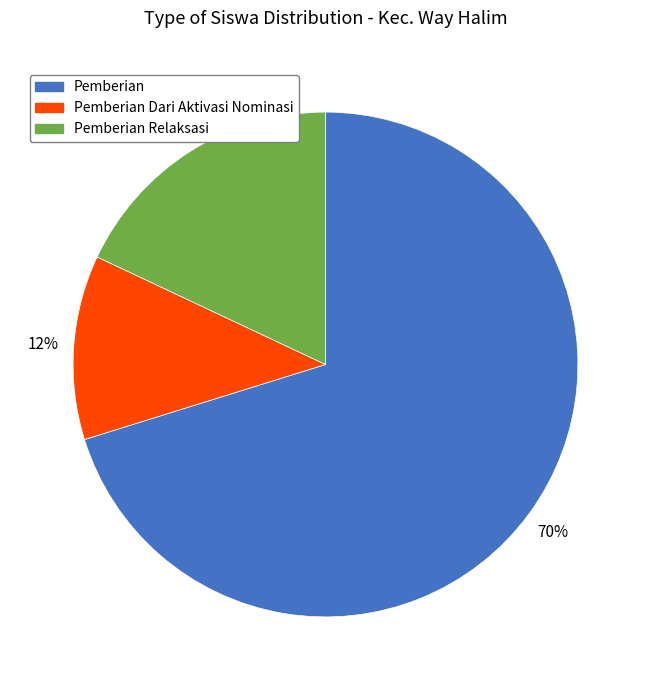

How many segments does this pie chart have?

3